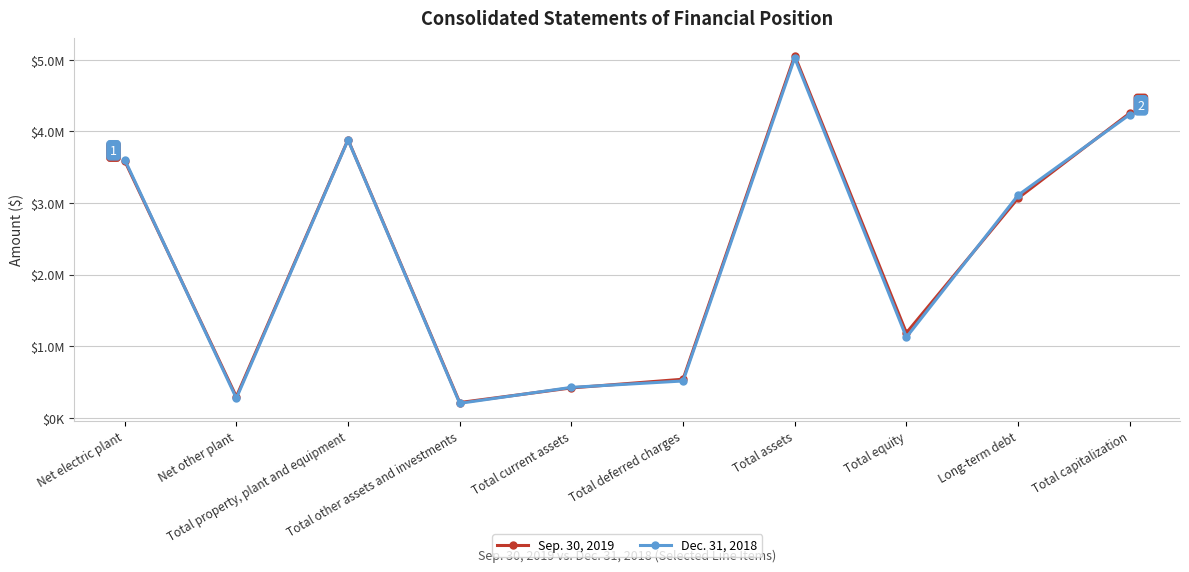

At which label is Dec. 31, 2018 closest to 2615286?

Long-term debt